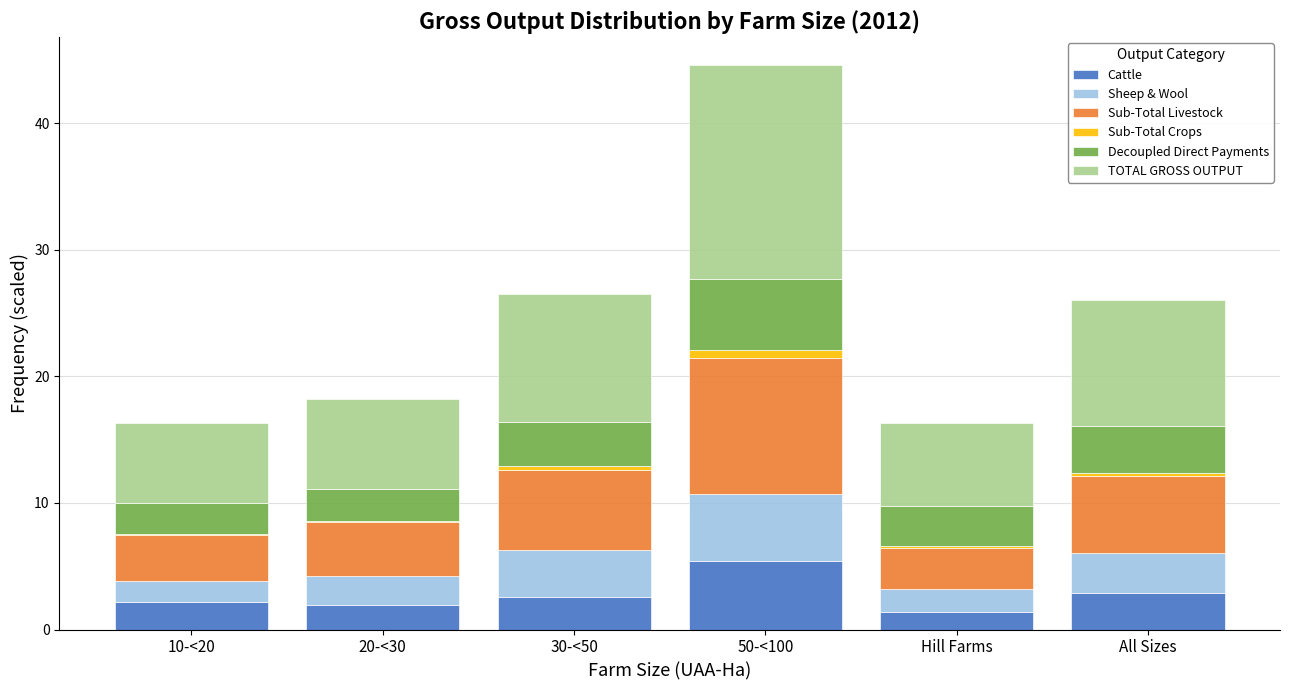

What is the maximum value for Cattle?

5.4